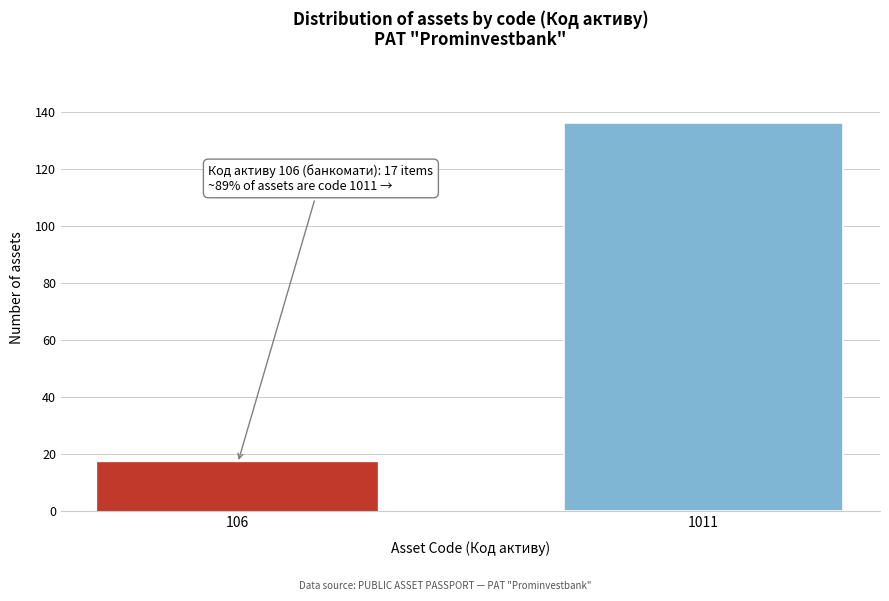

Reading left to right, what are all the values shown in this chart?

106=17	1011=136